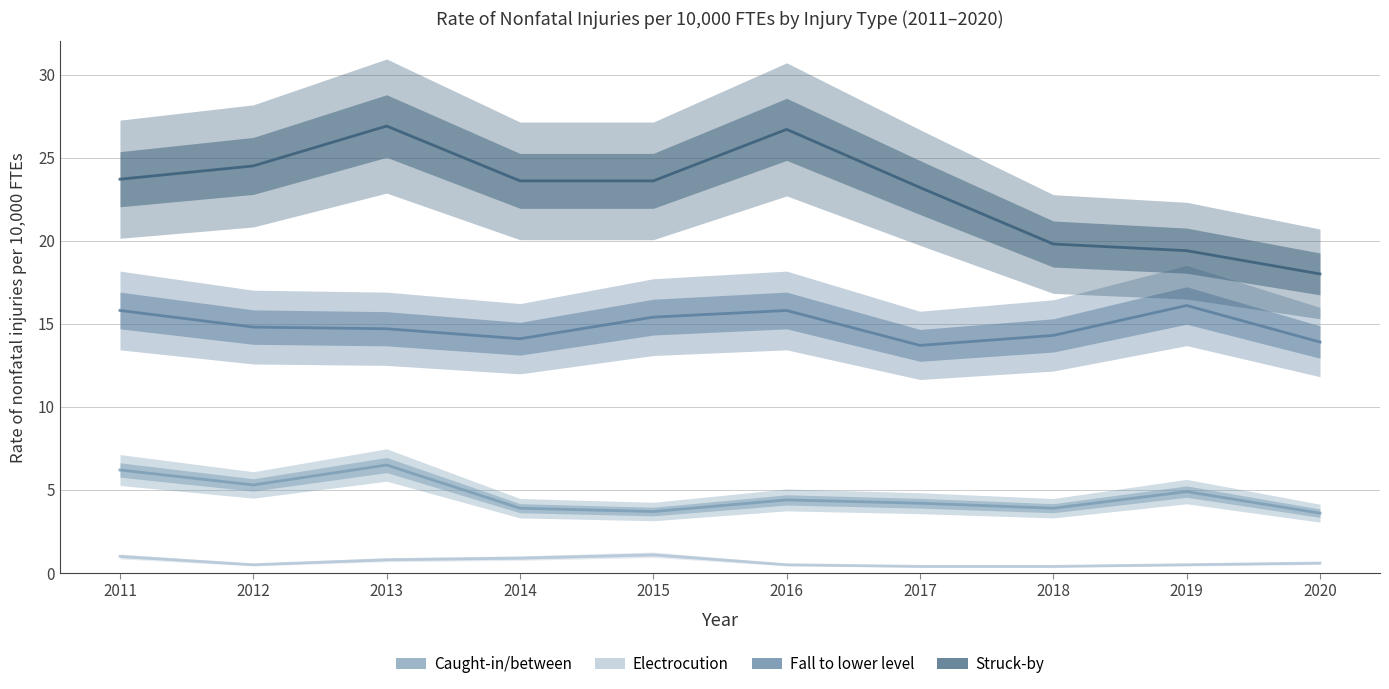

How many values in the Caught-in/between series are below 4?

4